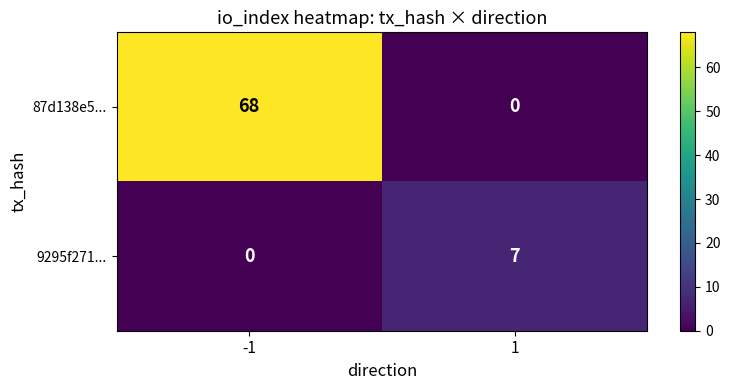

Reading left to right, extract all data points from this chart.

87d138e5...: 68	0
9295f271...: 0	7